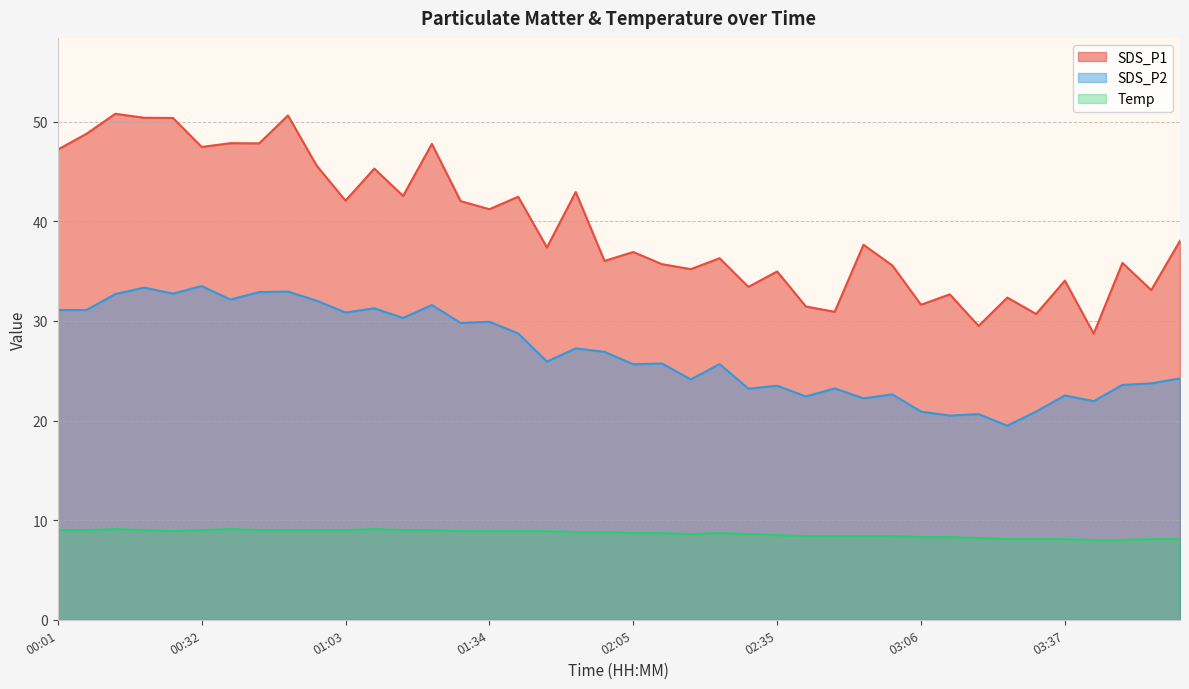

Between 01:15 and 01:58, which series saw the biggest shift?

SDS_P1